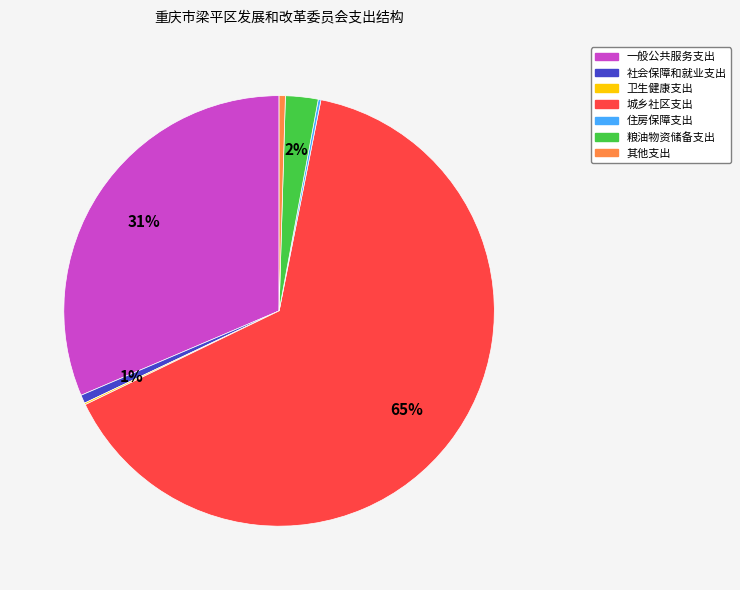

Which has a higher value, 粮油物资储备支出 or 其他支出?

粮油物资储备支出